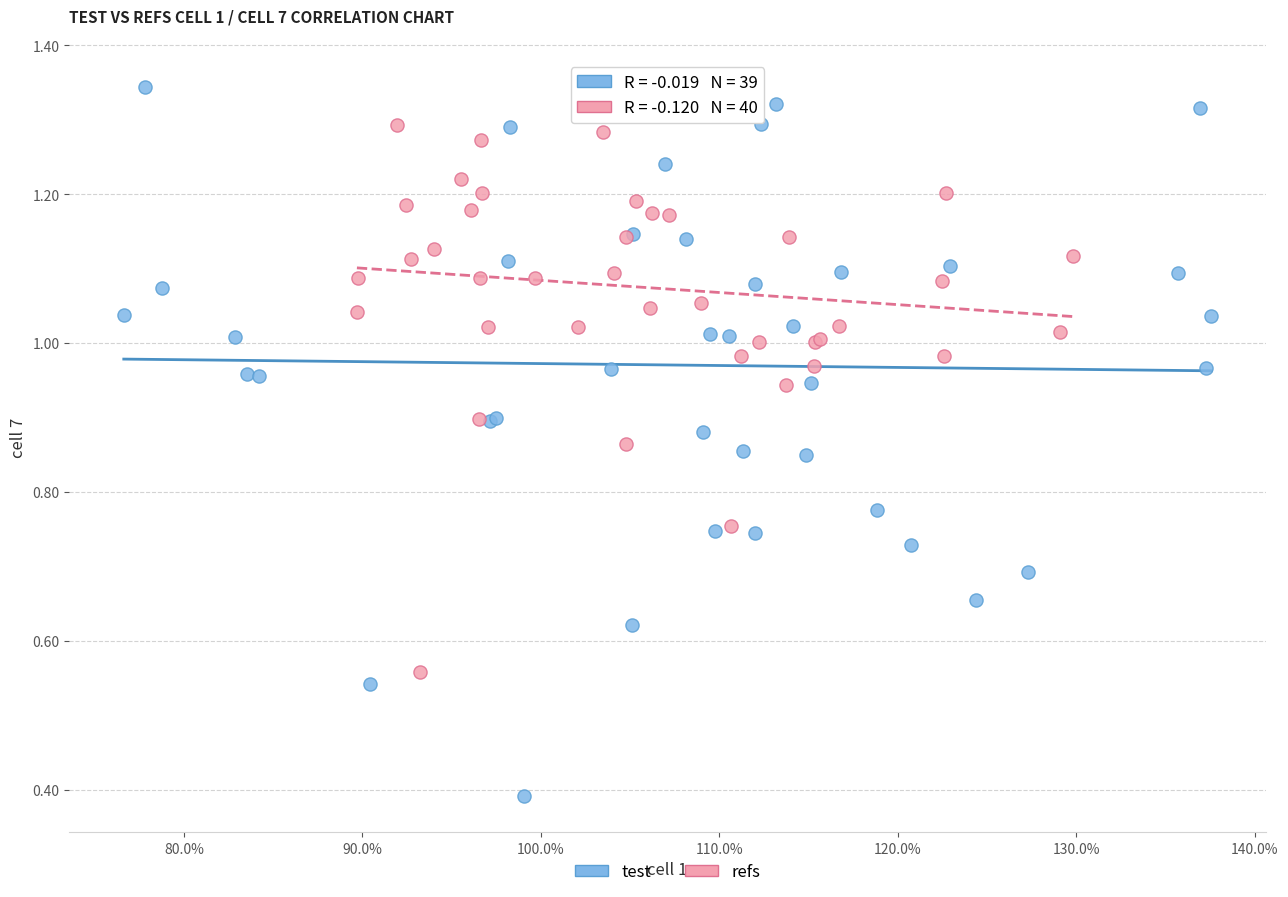

Which series contains the lowest Y value?

test